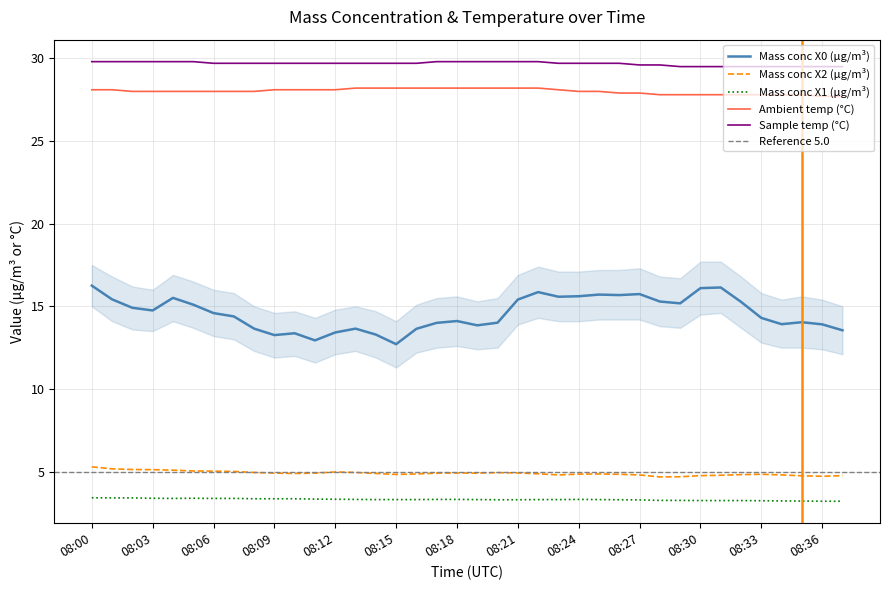

True or false: Mass conc X1 (μg/m³) has more than 1 interior local peaks.

True